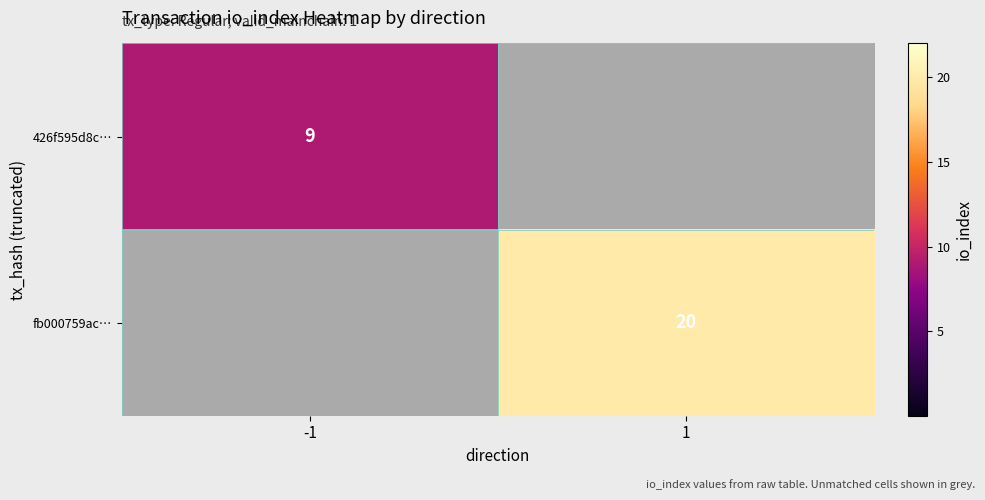

How many distinct data groups are displayed?

2